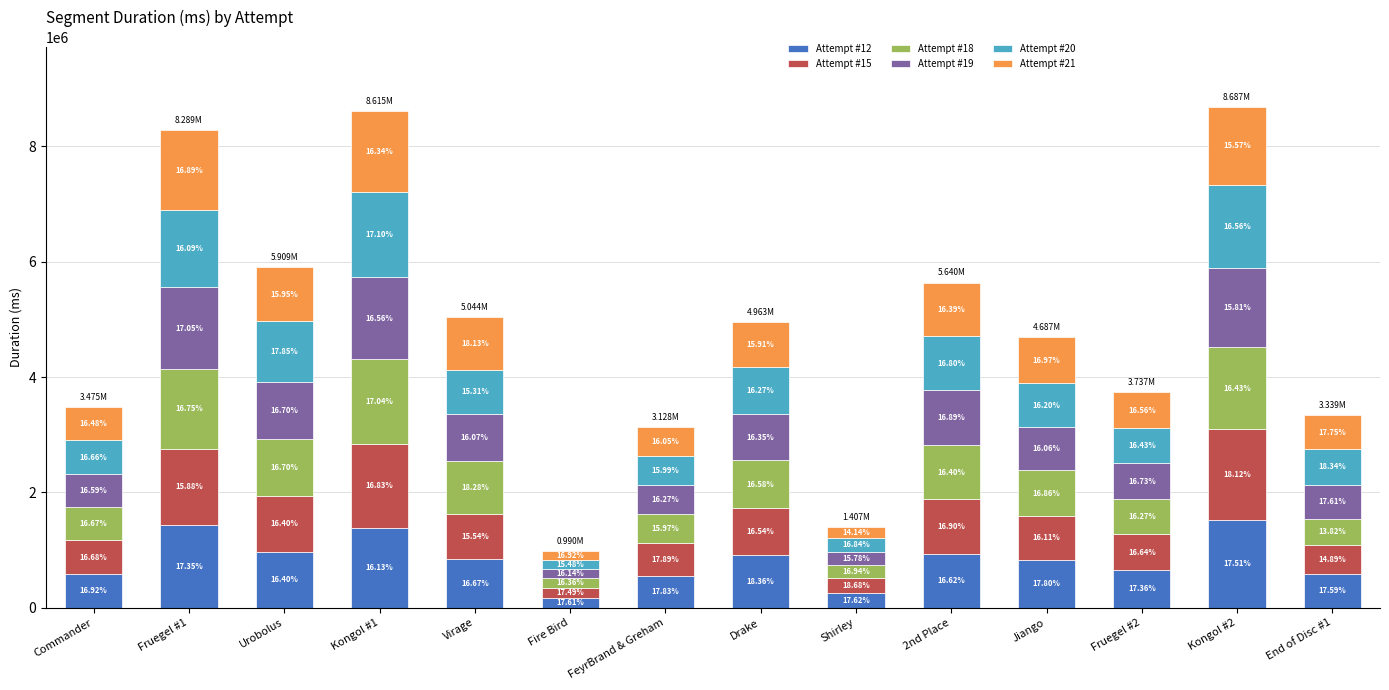

What are all the series names shown in the legend?

Attempt #12, Attempt #15, Attempt #18, Attempt #19, Attempt #20, Attempt #21